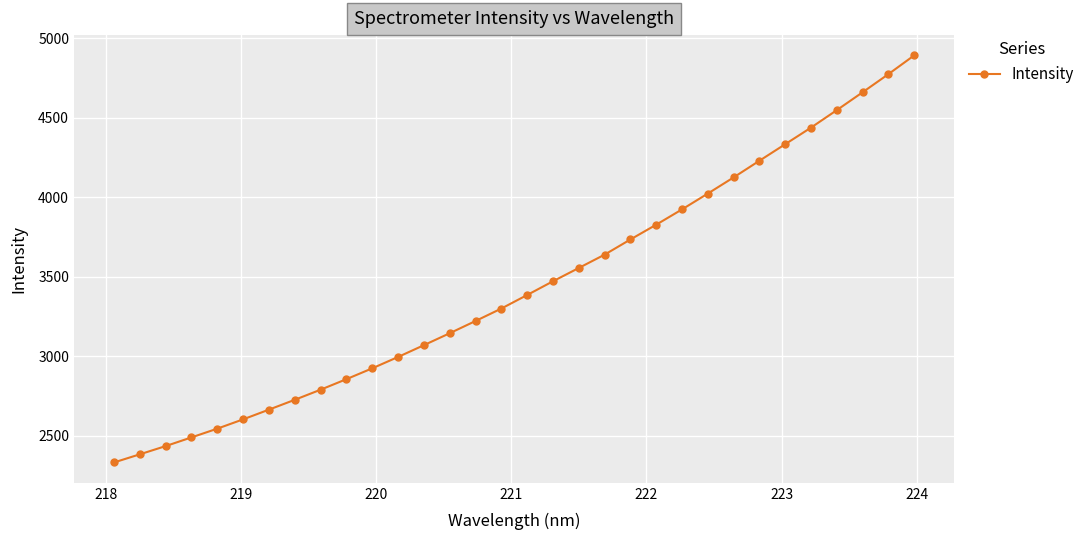

True or false: there are more than 2 points higher than both neighbors.

False